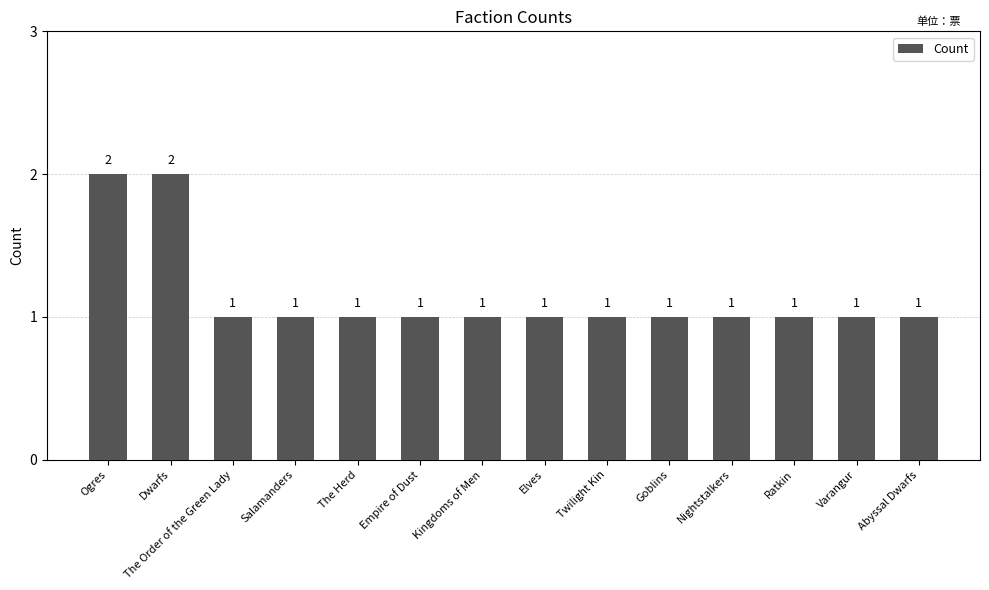

Is it true that the value at Nightstalkers is 1?

True